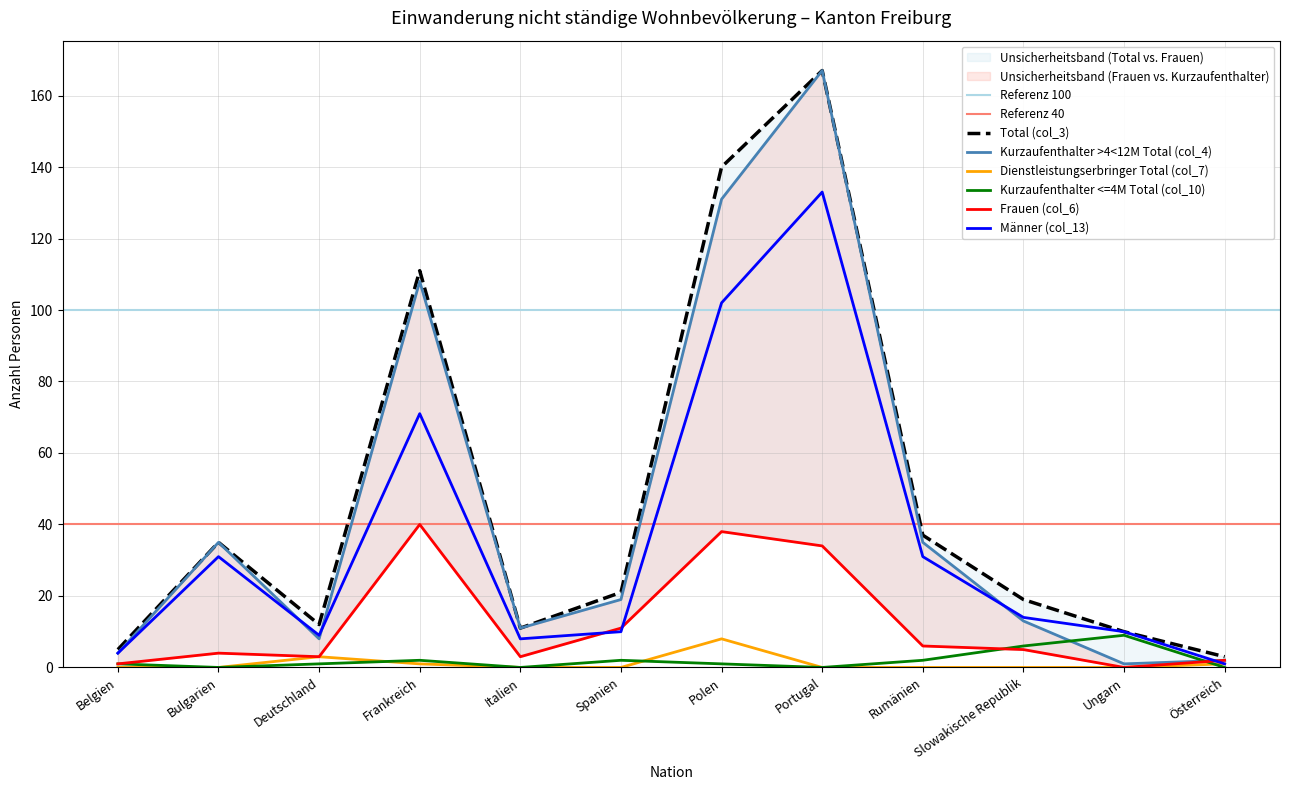

In Dienstleistungserbringer Total (col_7), how many points are higher than both neighbors (excluding endpoints)?

2